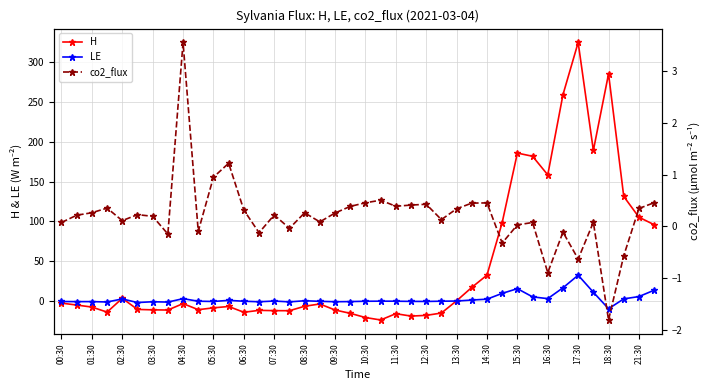

True or false: H has more than 2 interior local peaks.

True